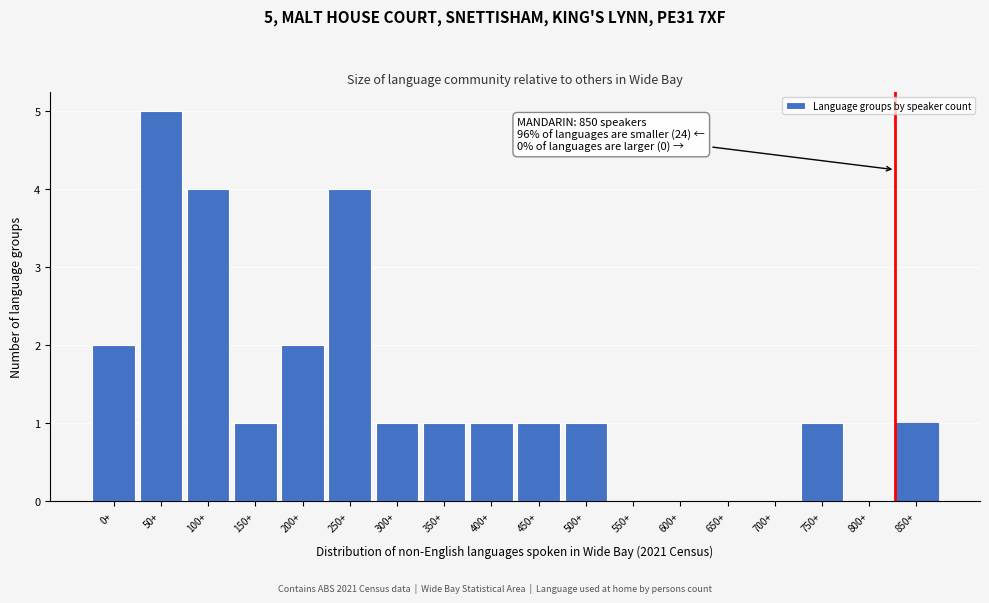

Reading left to right, extract all data points from this chart.

0+=2	50+=5	100+=4	150+=1	200+=2	250+=4	300+=1	350+=1	400+=1	450+=1	500+=1	550+=0	600+=0	650+=0	700+=0	750+=1	800+=0	850+=1